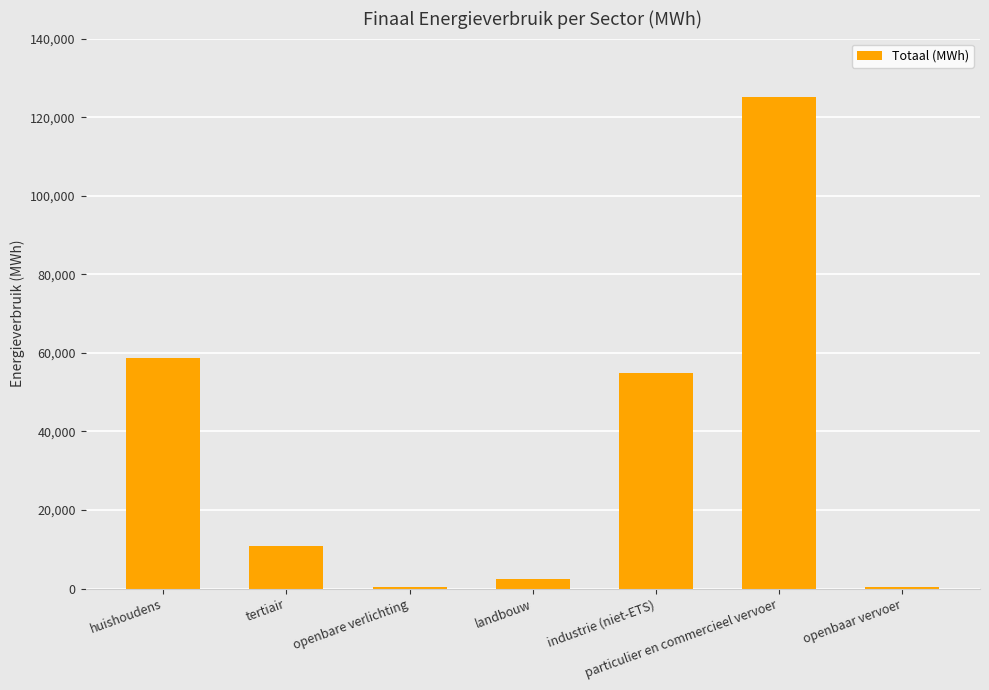

What is the sum of the values at tertiair and particulier en commercieel vervoer?

136102.3